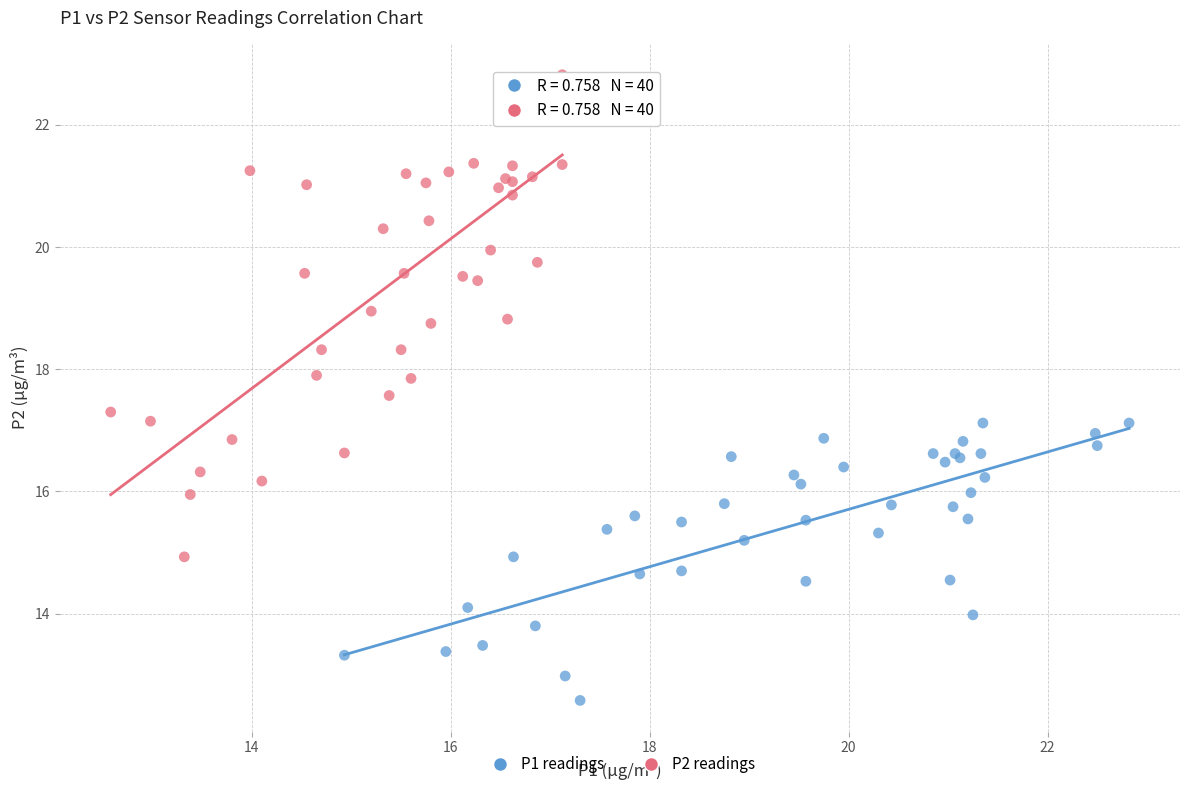

Which series has the largest Y range (max minus min)?

P2 readings